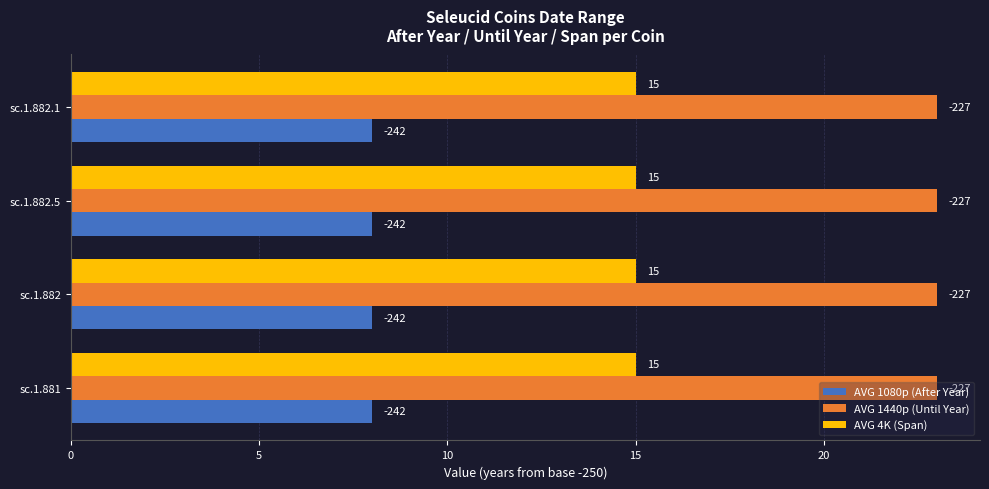

What are all the series names shown in the legend?

AVG 1080p (After Year), AVG 1440p (Until Year), AVG 4K (Span)